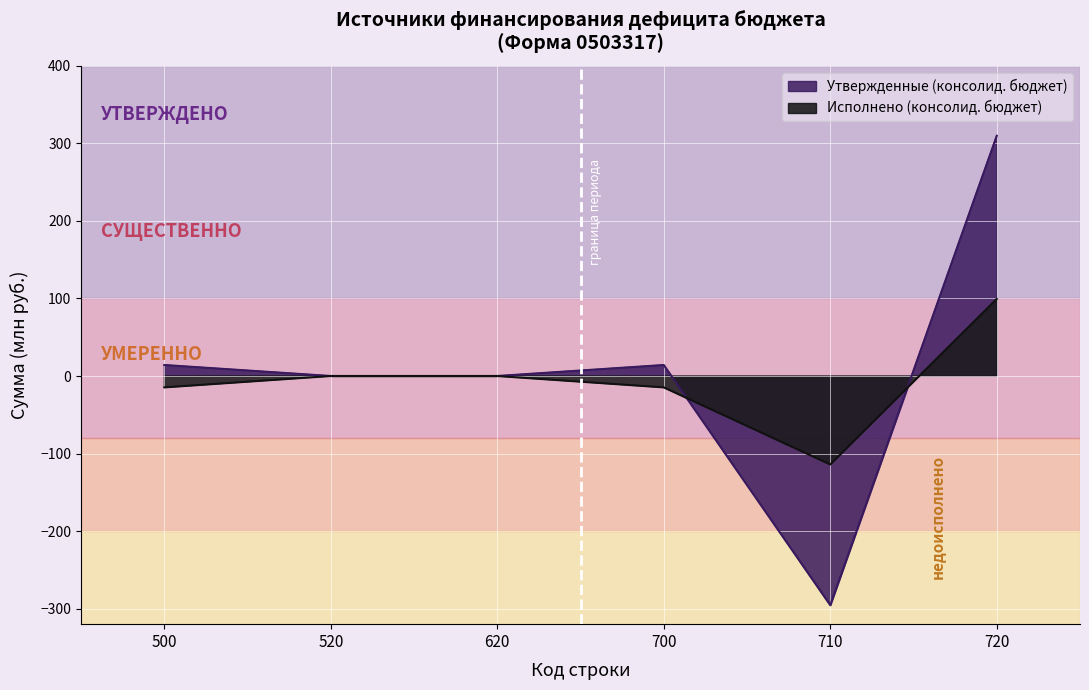

List the labels in order of Исполнено (консолид. бюджет) value, smallest first.

710, 500, 700, 520, 620, 720